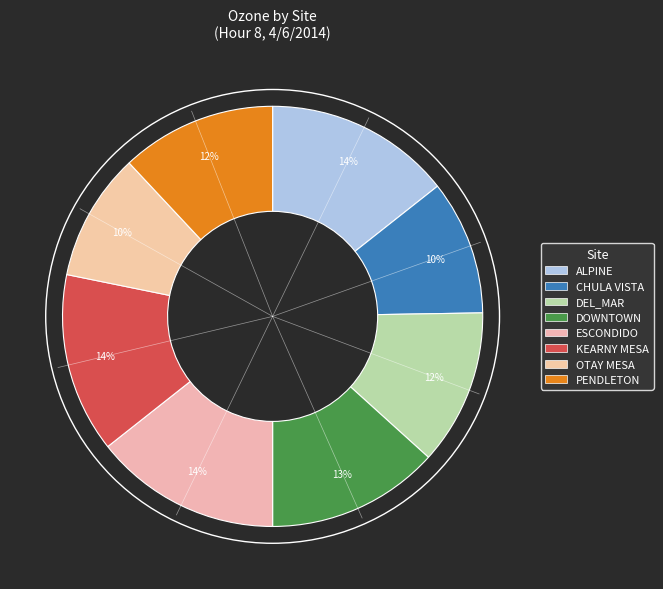

True or false: DEL_MAR accounts for 1% of the total.

False